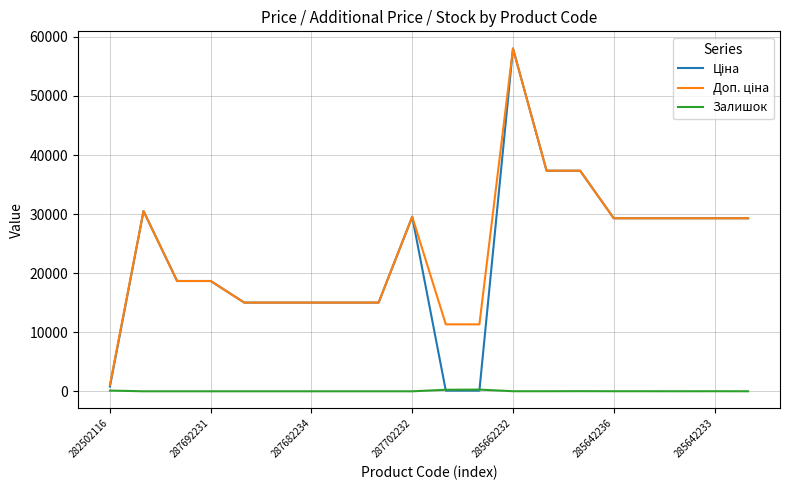

What is the greatest value displayed?

58037.0